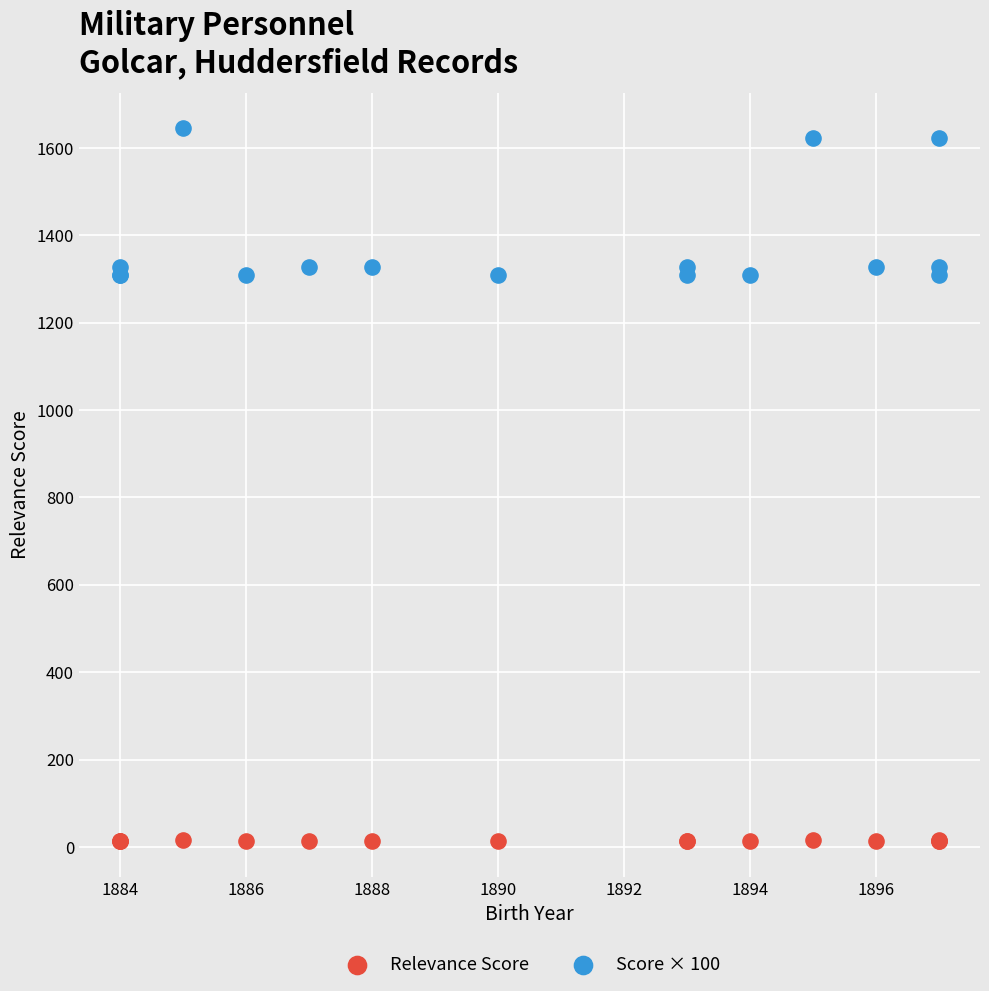

Which series contains the lowest Y value?

Relevance Score